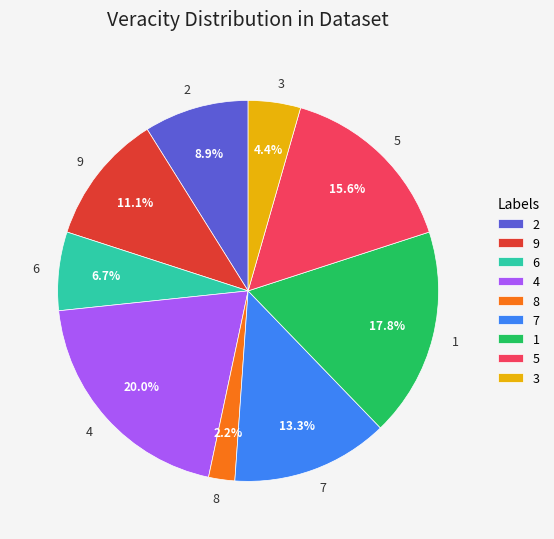

What percentage is the 3 slice, to the nearest percent?

4%